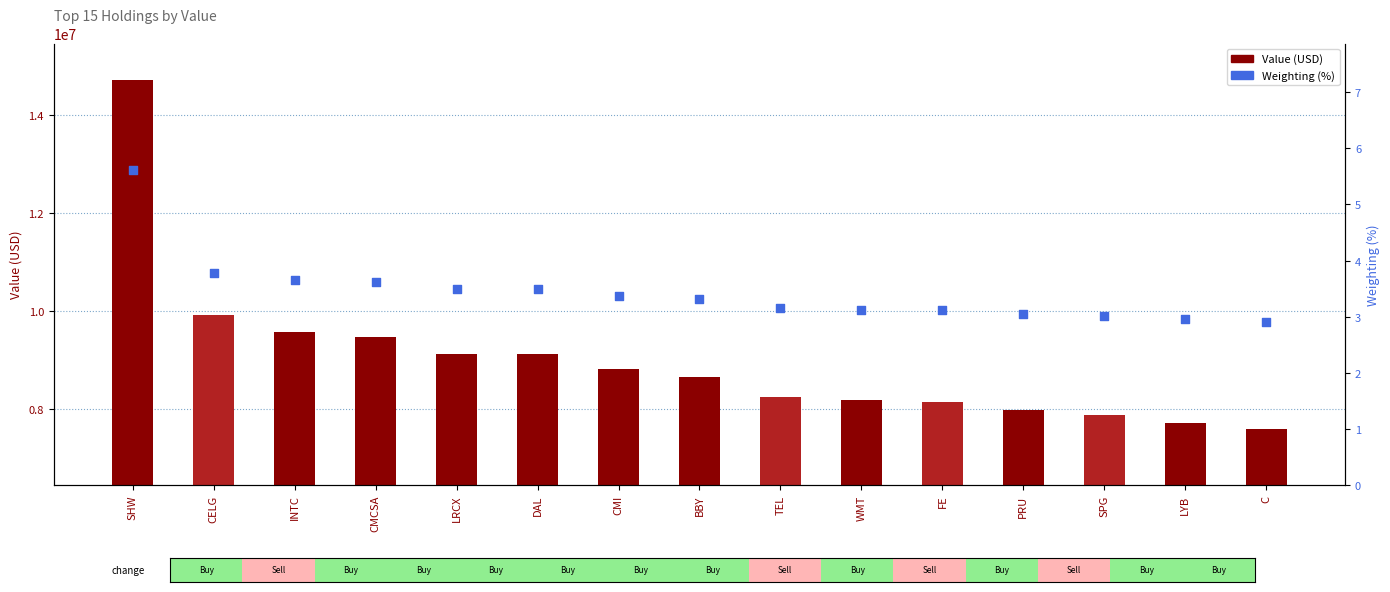

Which series contains the lowest Y value?

Weighting (%)